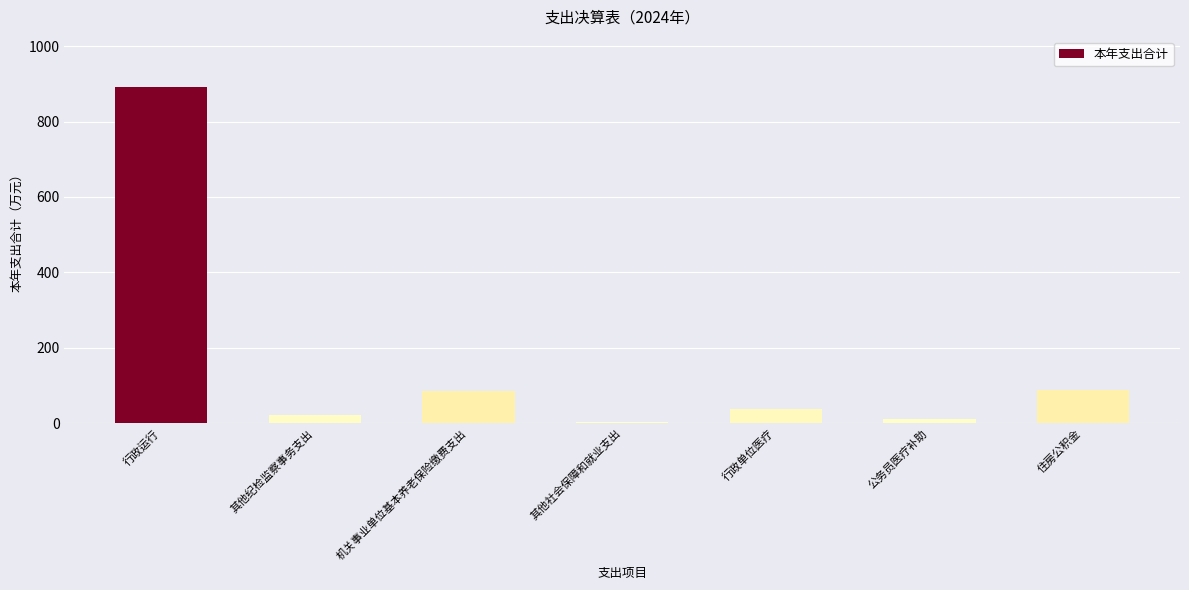

What is the sum of all values?

1136.9